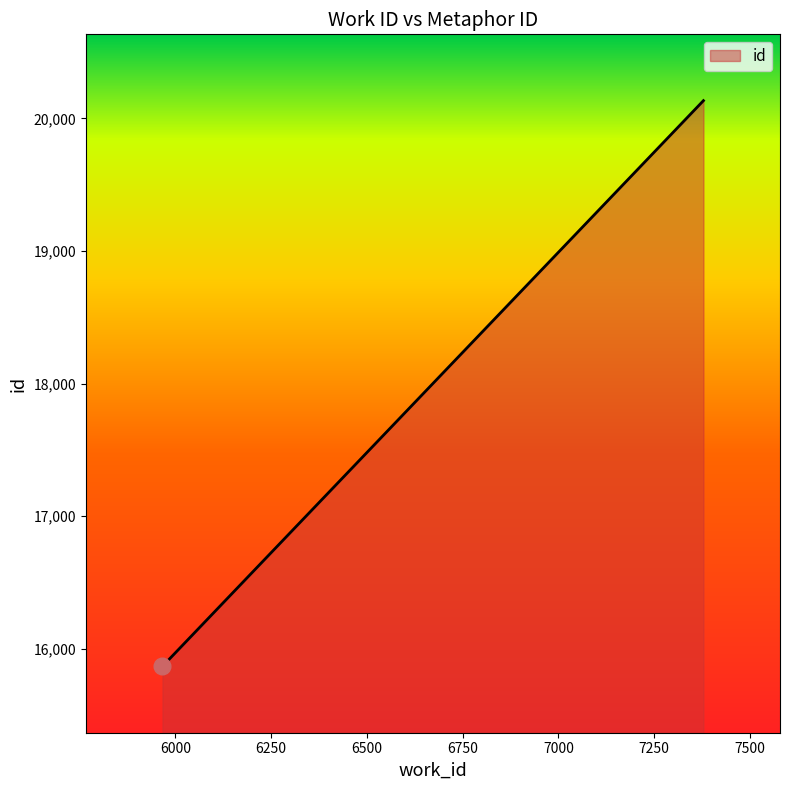

What is the sum of all values?

51871